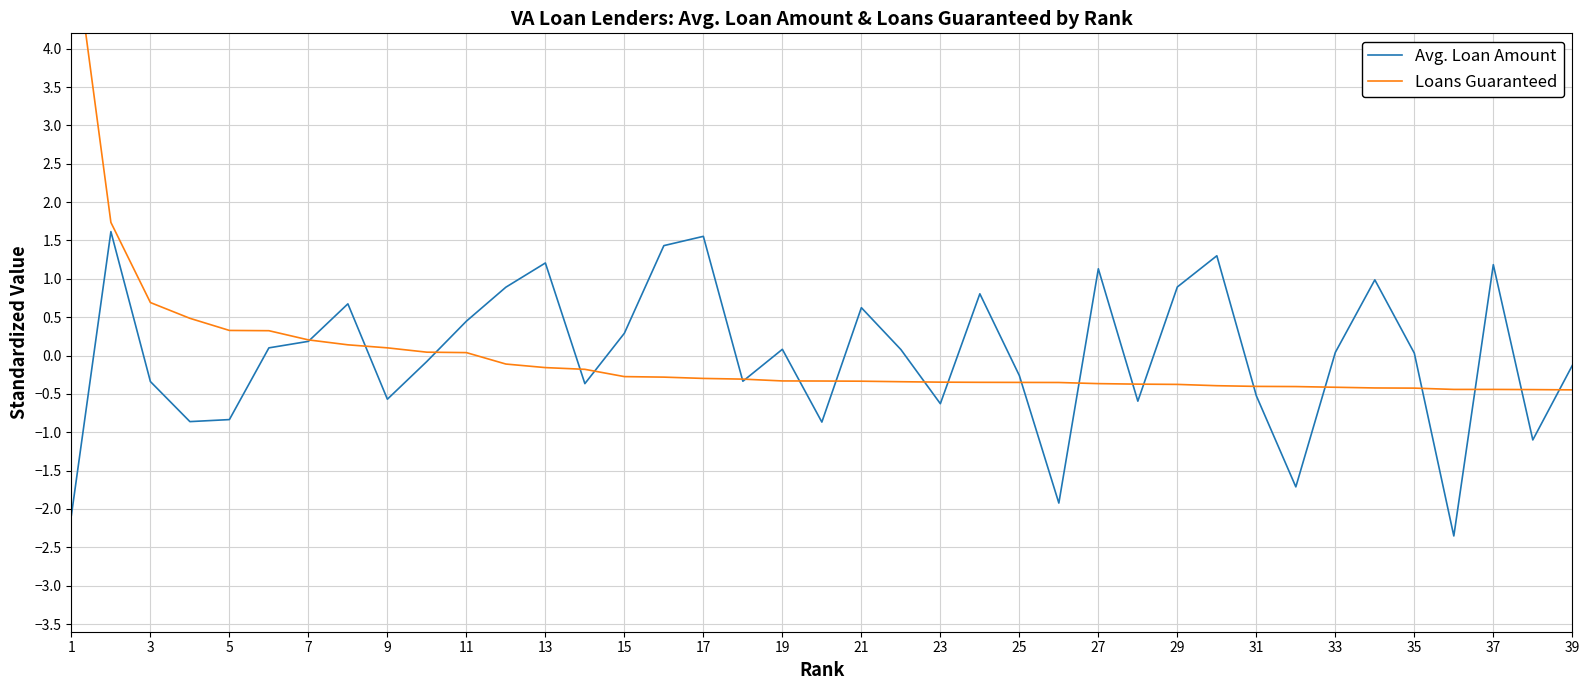

What is the approximate value of Avg. Loan Amount at 29?

0.9